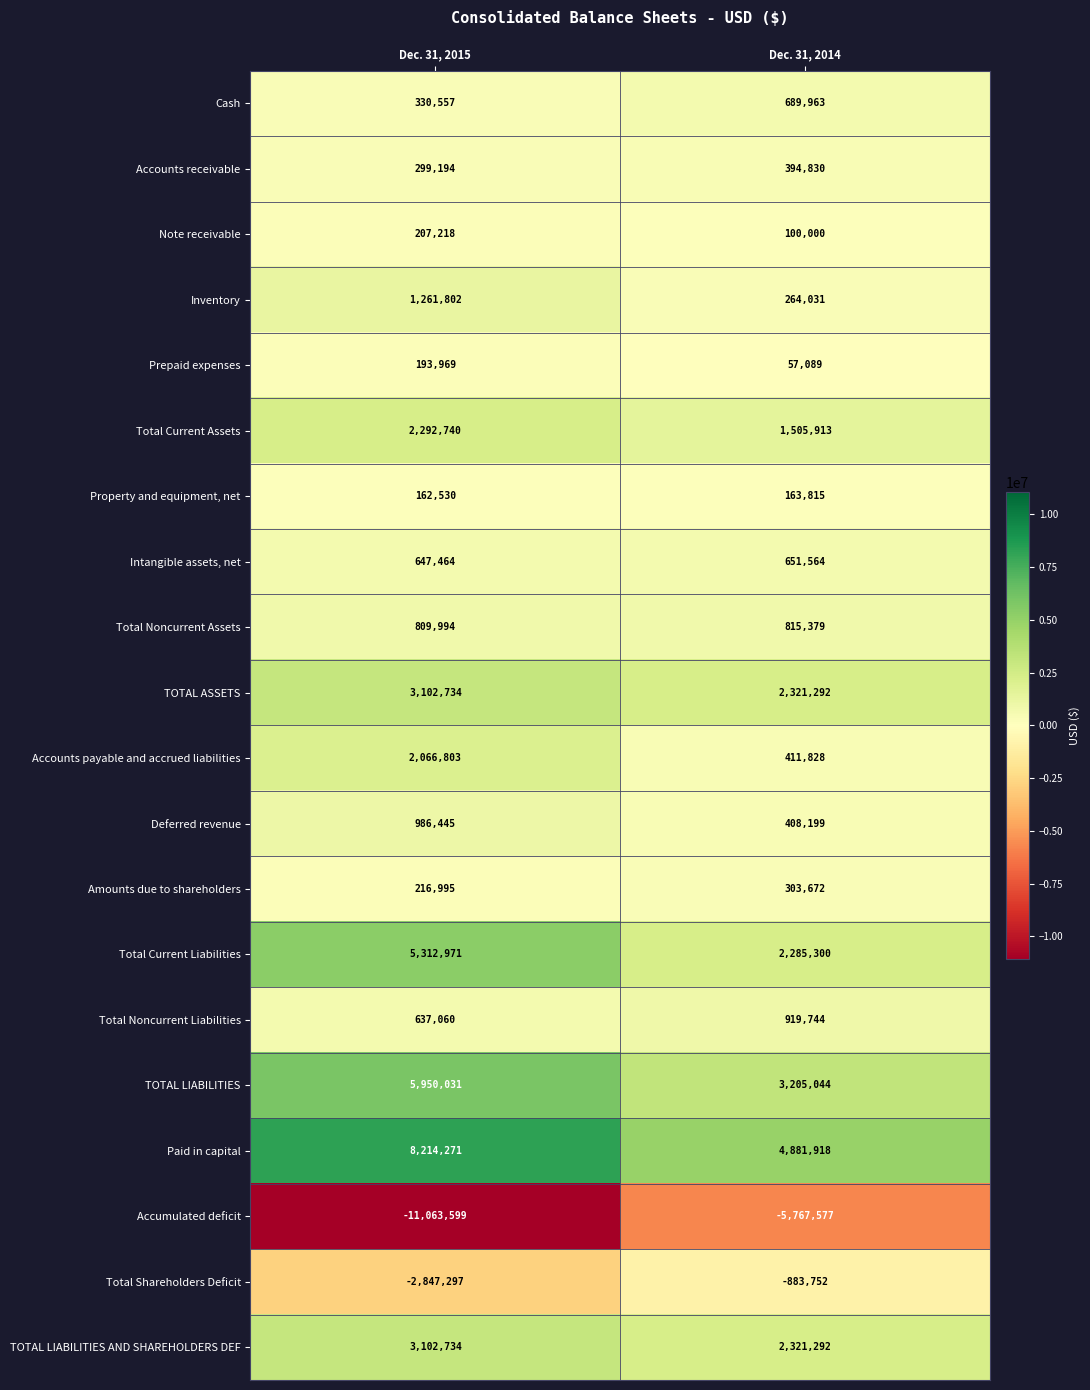

What is the maximum value shown in the chart?

8214271